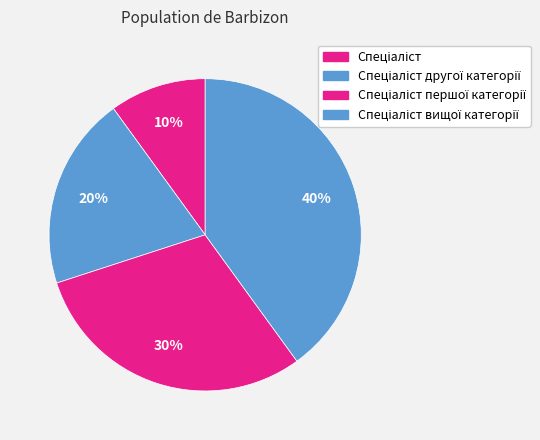

How many slices are in this pie chart?

4